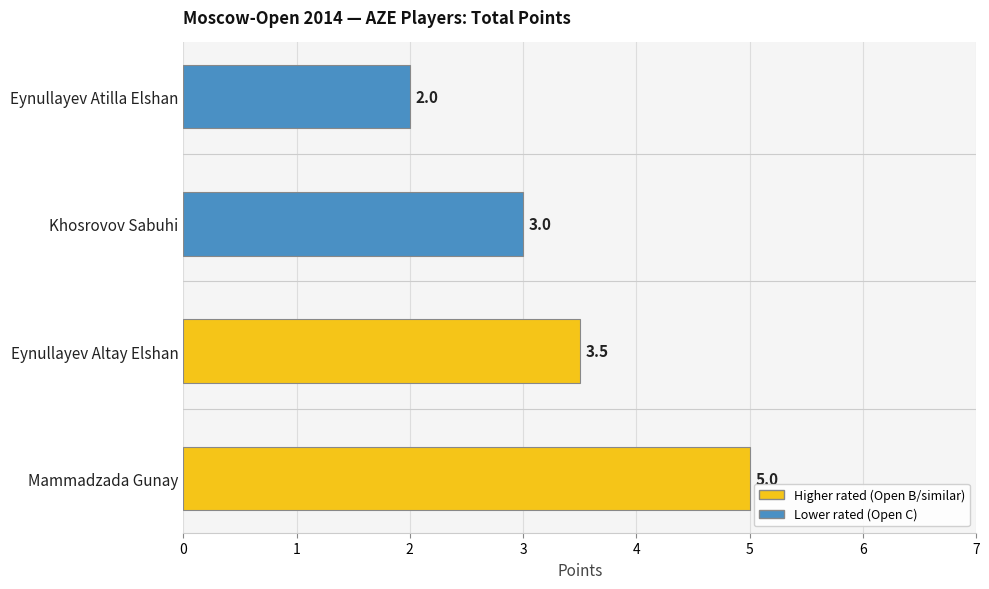

Are the bars grouped side by side (vs. stacked)?

No